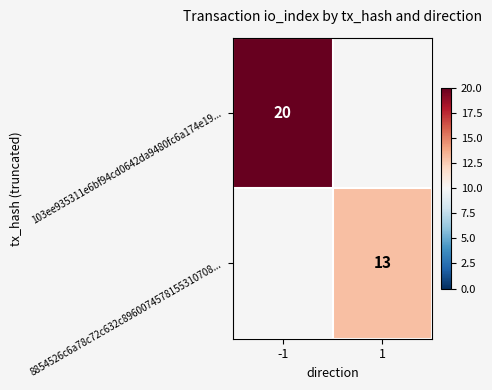

Read the 8854526c6a78c72c632c8960074578155310708... value at 1.

13.0